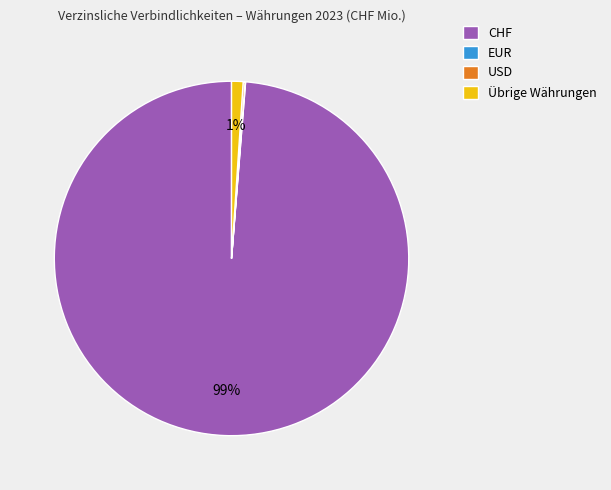

To the nearest percent, what is the difference between the largest and smallest slice percentages?

99%